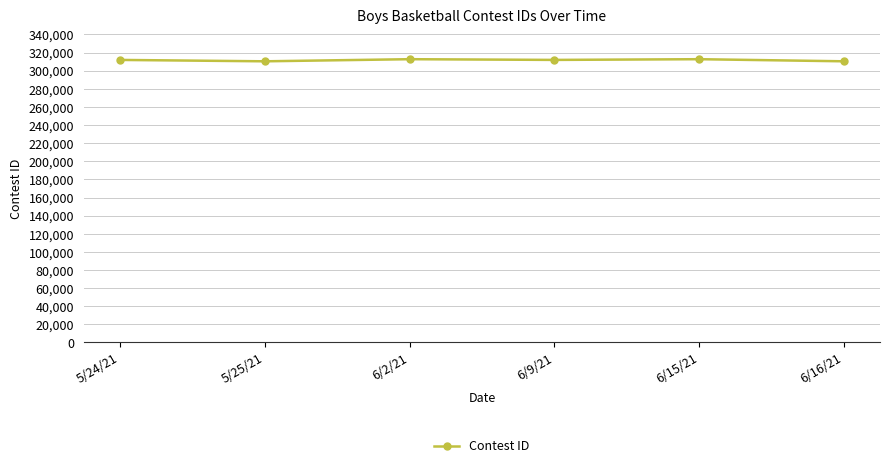

What is the label of the 3rd point from the left?

6/2/21